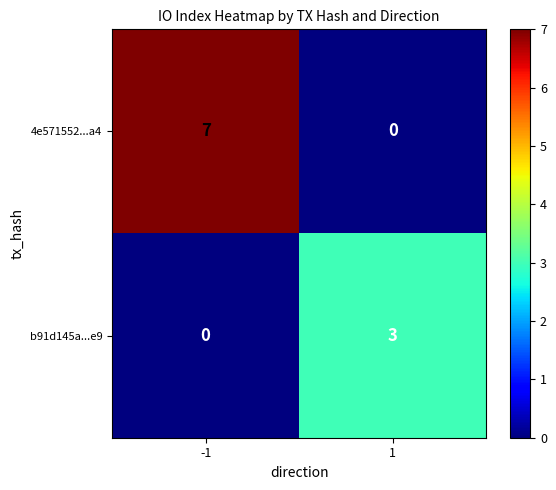

How many data points does each series have?

2